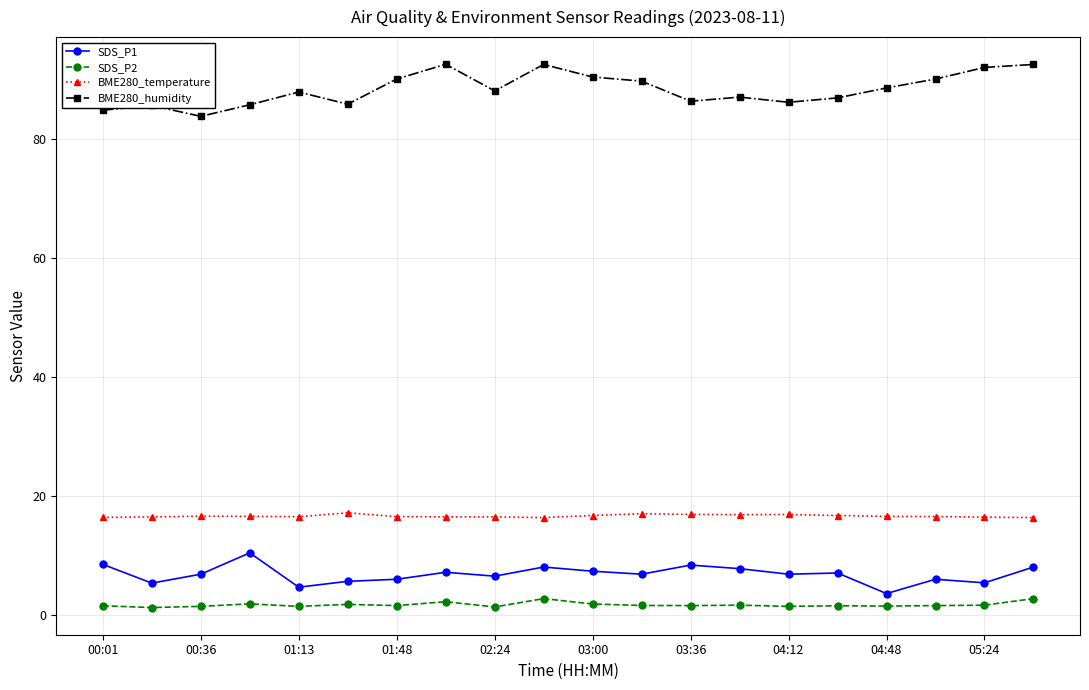

At how many categories does at least one series exceed 68?

20